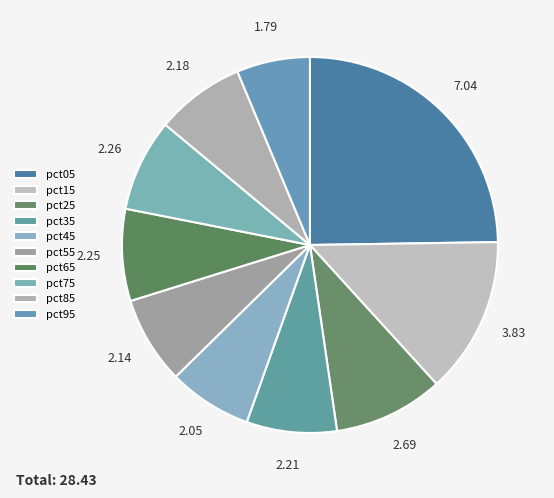

True or false: pct95 accounts for 13% of the total.

False